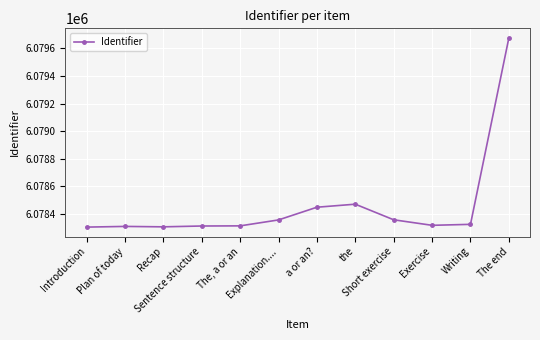

Rank the categories by value from highest to lowest.

The end, the, a or an?, Short exercise, Explanation...., Writing, Exercise, The, a or an, Sentence structure, Plan of today, Recap, Introduction